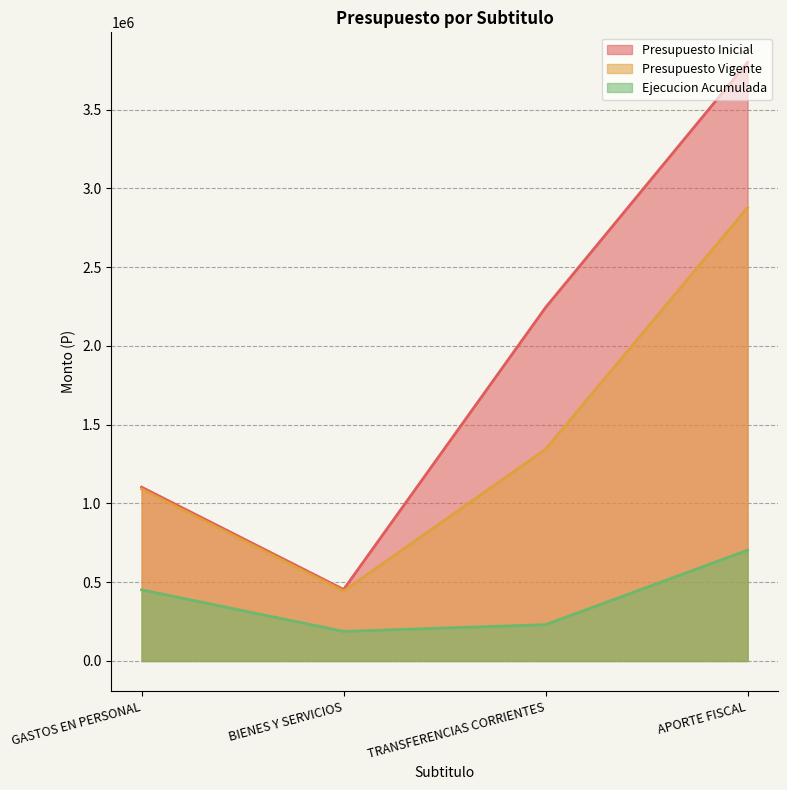

At which label does Presupuesto Inicial reach its minimum?

BIENES Y SERVICIOS